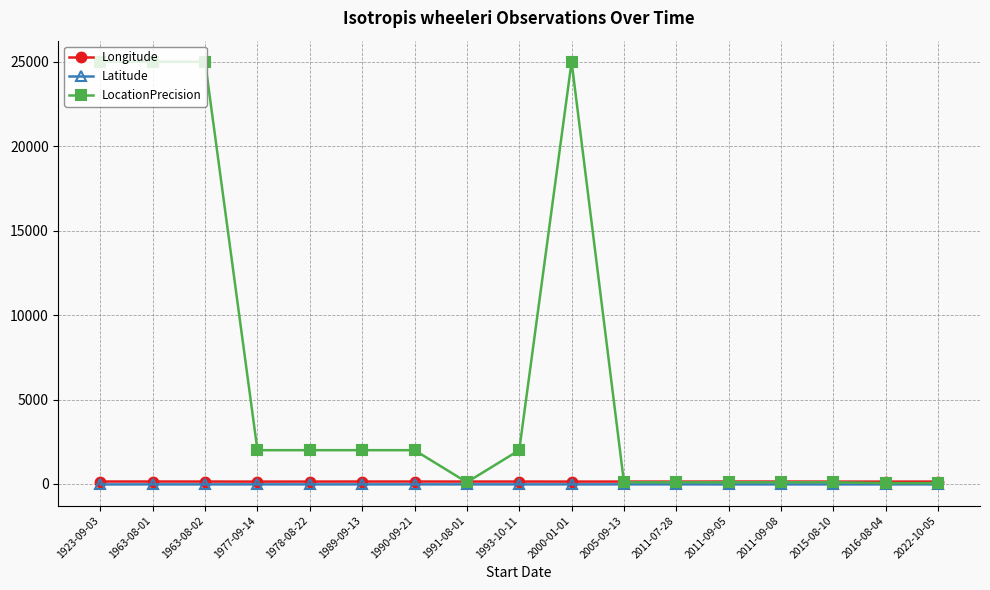

How many times do Longitude and LocationPrecision cross each other?

3